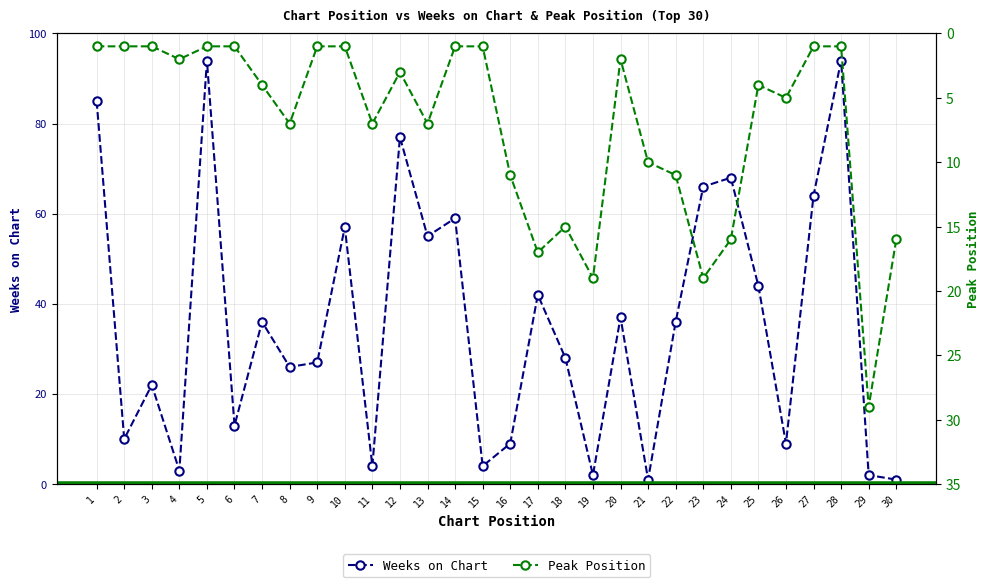

What is the sum of the Weeks on Chart values at 3 and 20?

59